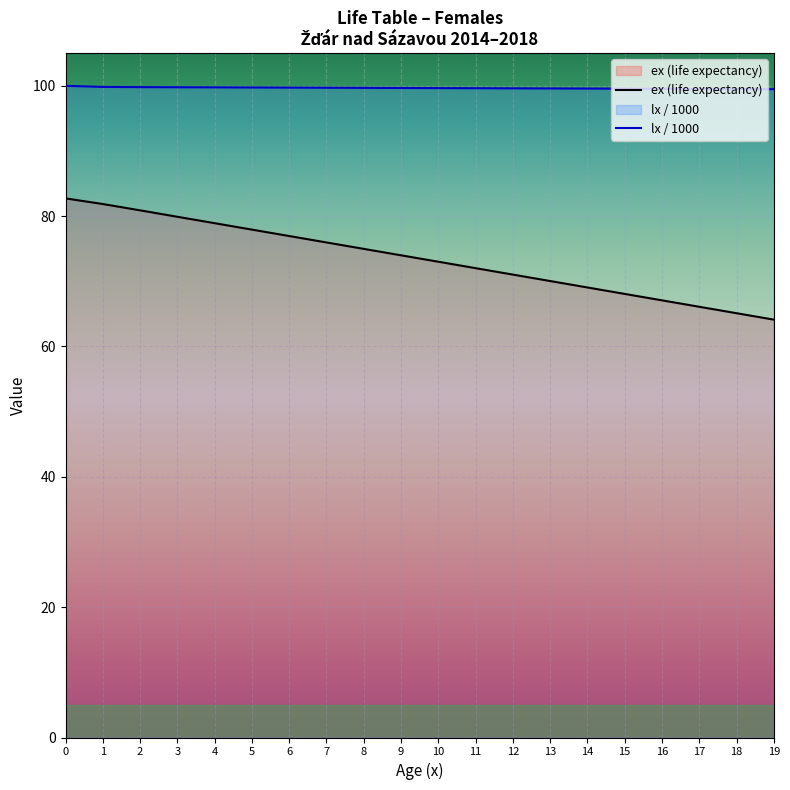

What is the approximate value of lx / 1000 at 13?

99.6